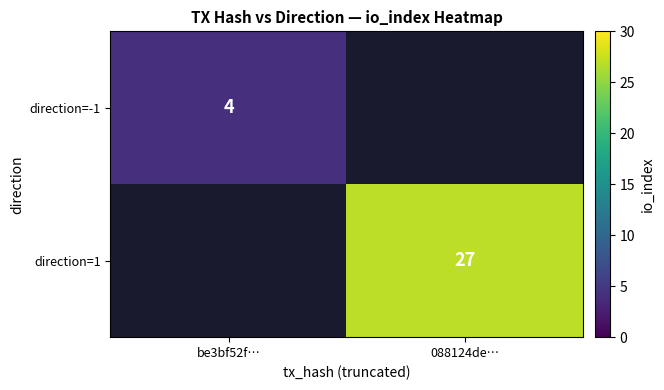

Is the value of direction=1 at 088124de… greater than the value of direction=-1 at be3bf52f…?

Yes